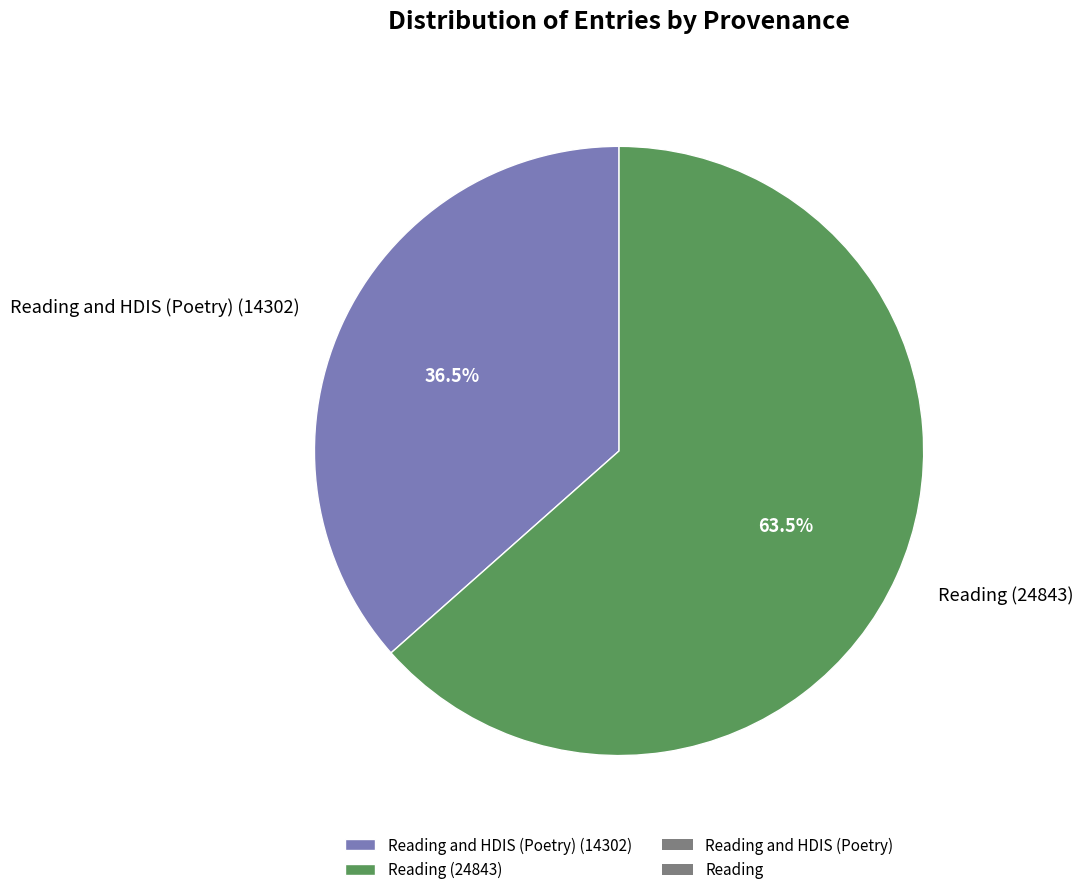

What percentage is NOT represented by Reading and HDIS (Poetry) (14302)?

63.5%